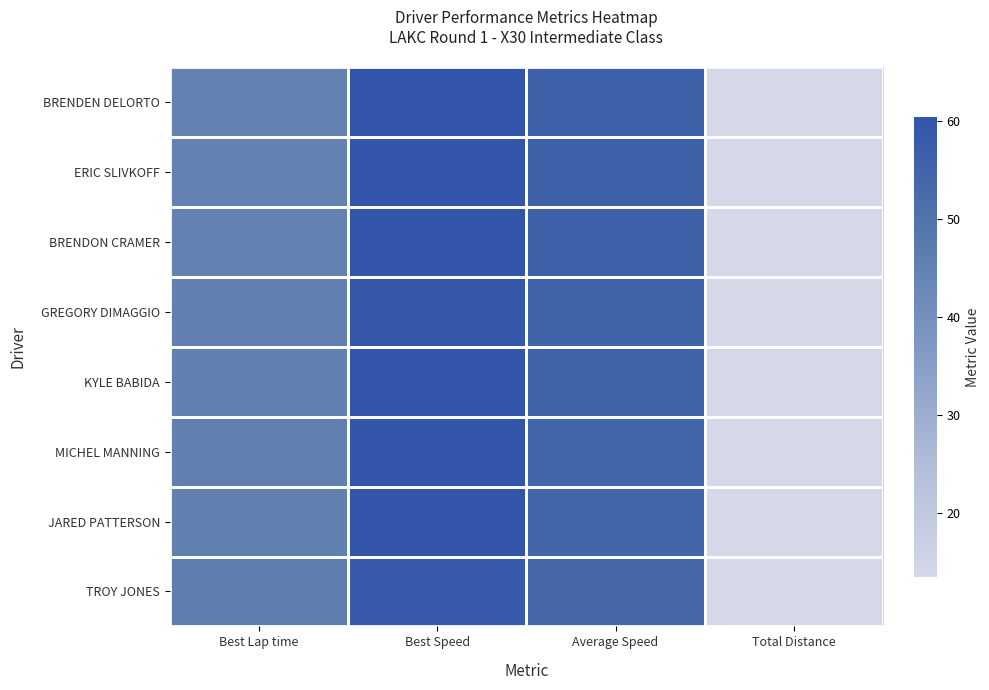

What is the total value across all series at Average Speed?

442.3